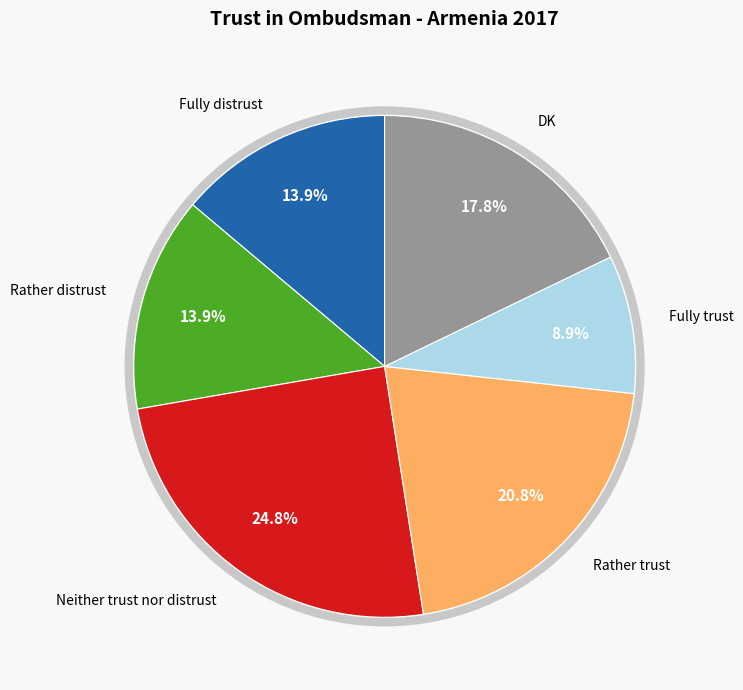

Is there a majority slice in this chart?

No